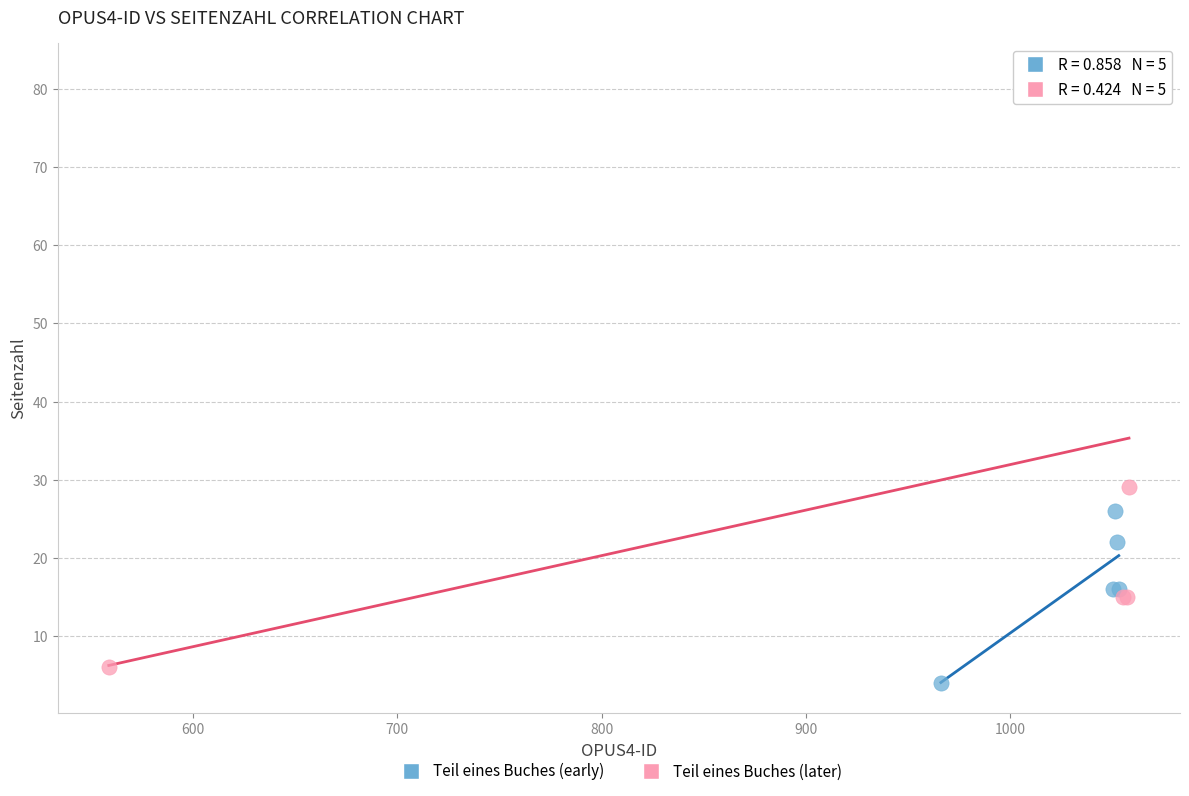

Which series has the widest spread of Y values?

Teil eines Buches (later)